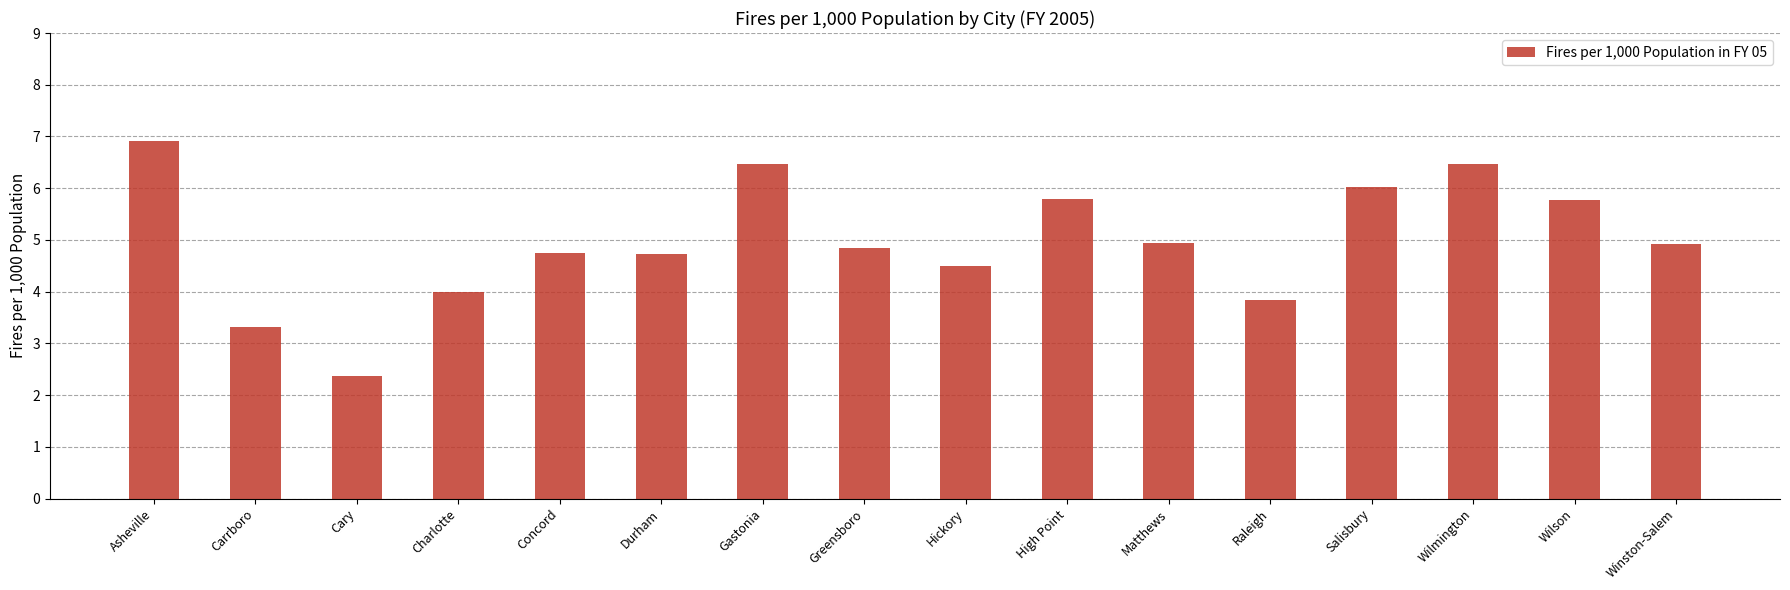

Are the bars grouped side by side (vs. stacked)?

No